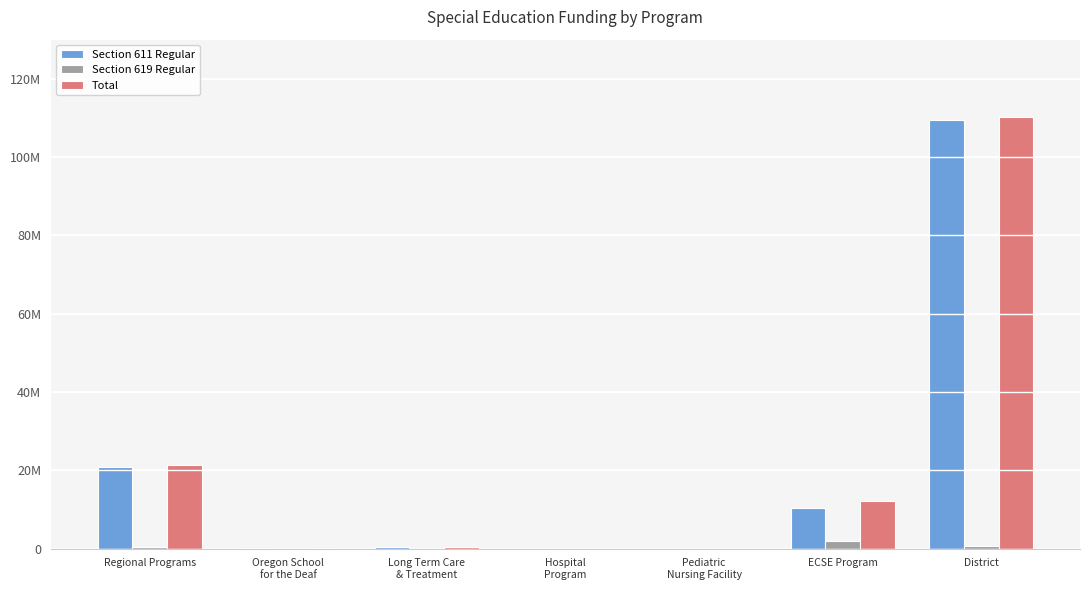

The value of Section 619 Regular at Oregon School
for the Deaf is 626.0. True or false?

True